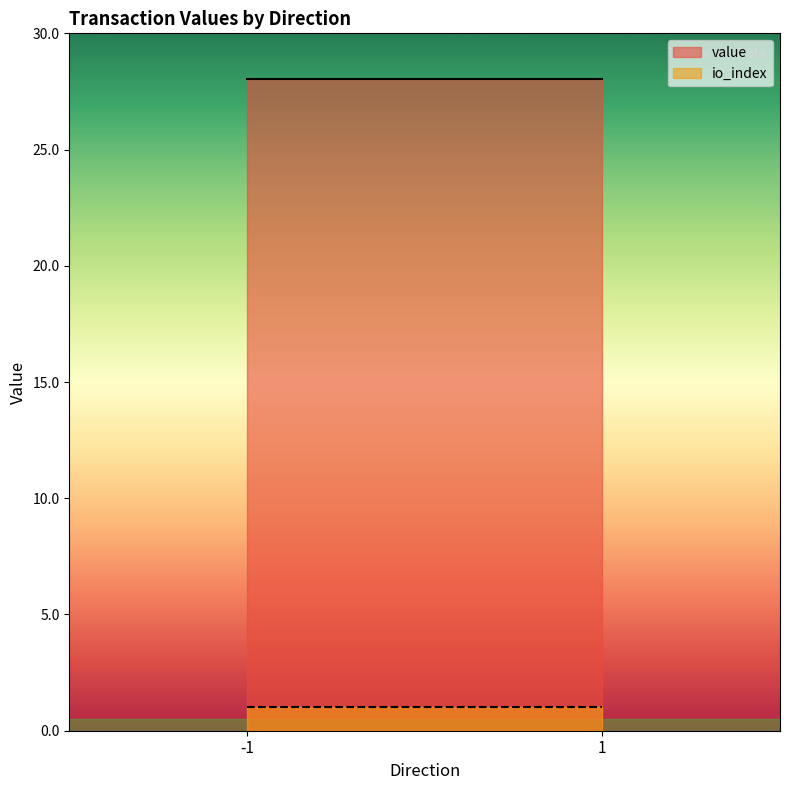

At which category does the chart reach its peak across all series?

-1